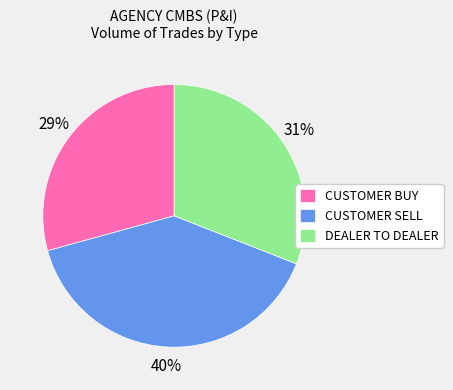

To the nearest percent, what is the average slice percentage?

33%